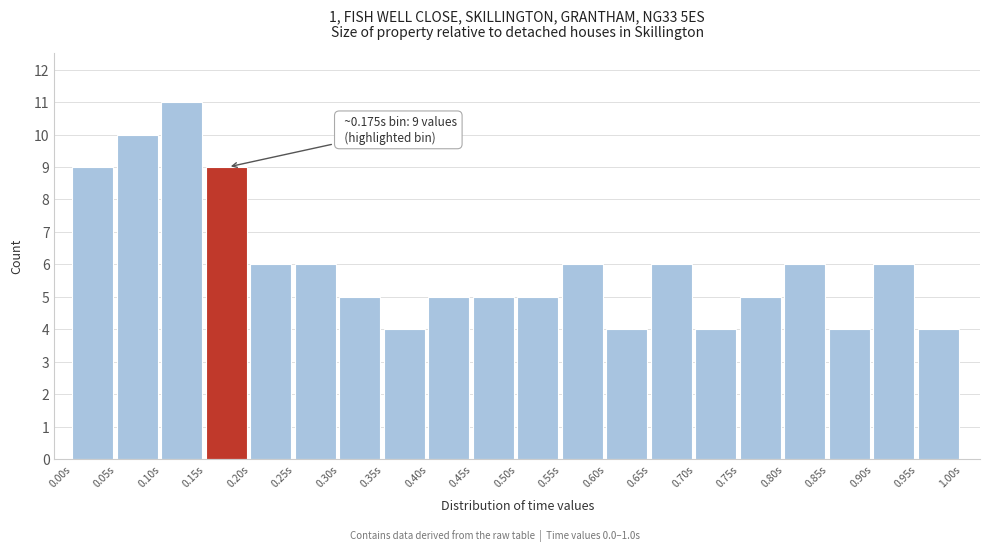

Over which range of the x-axis is the bar tallest?

0.10 to 0.15